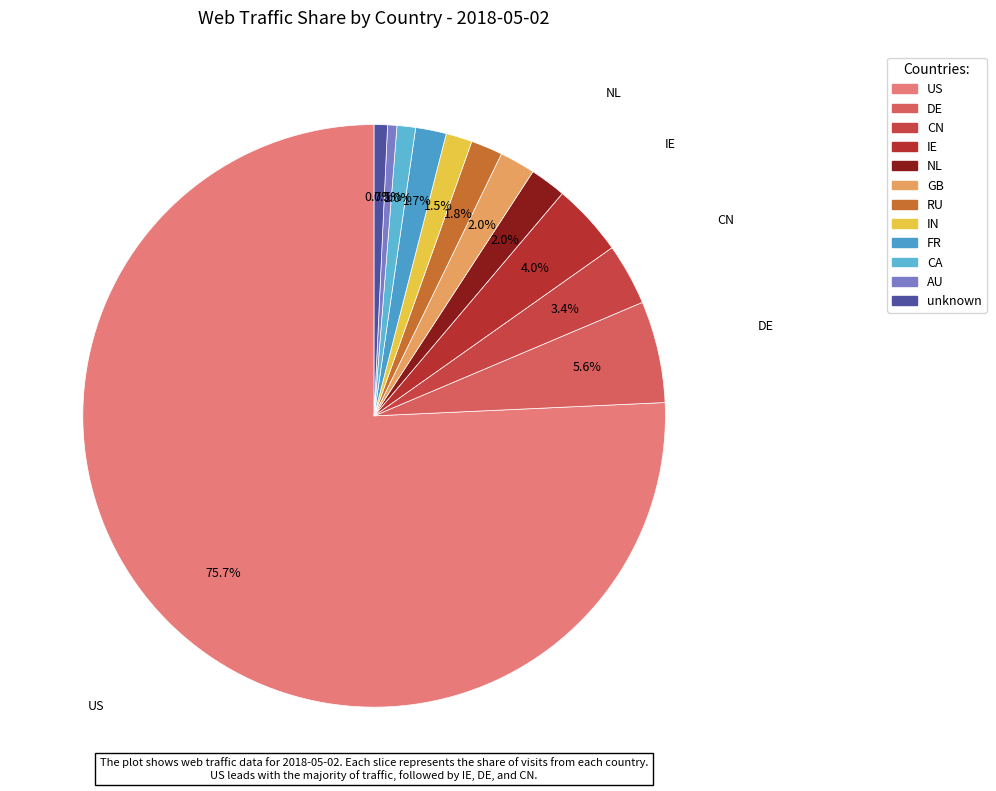

Combined, what portion of the pie is NL and unknown?

2.7%